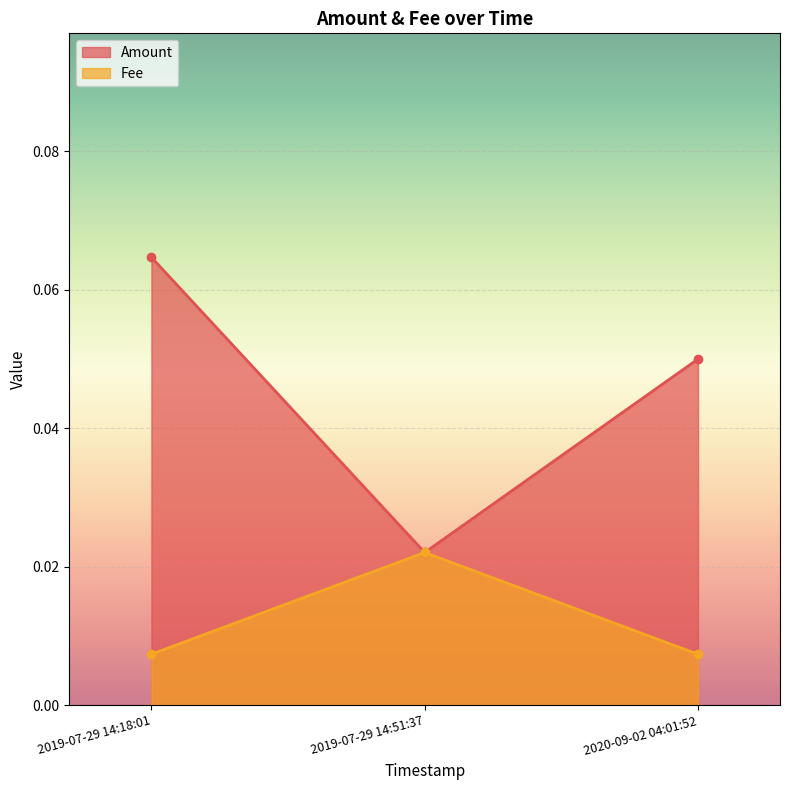

What position from the right is 2020-09-02 04:01:52?

1